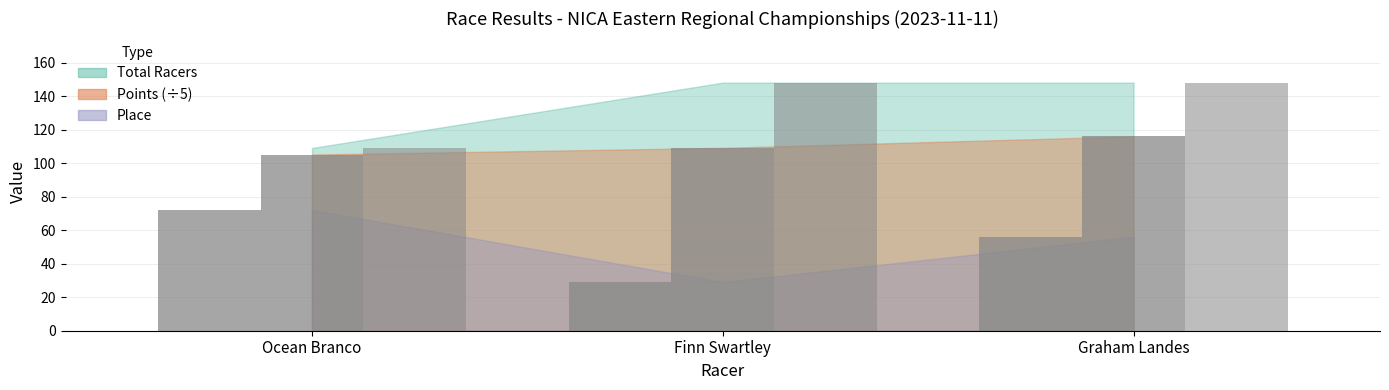

Which series has the largest total across all categories?

Total Racers